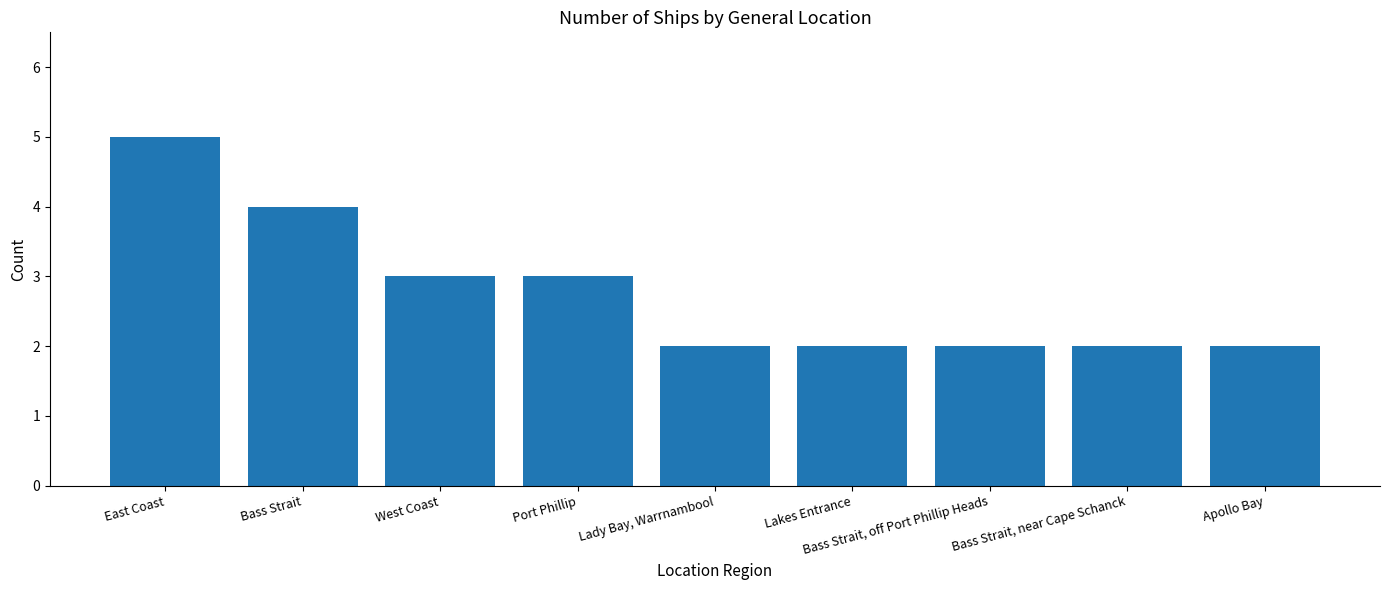

What is the value of the 6th bar from the left?

2